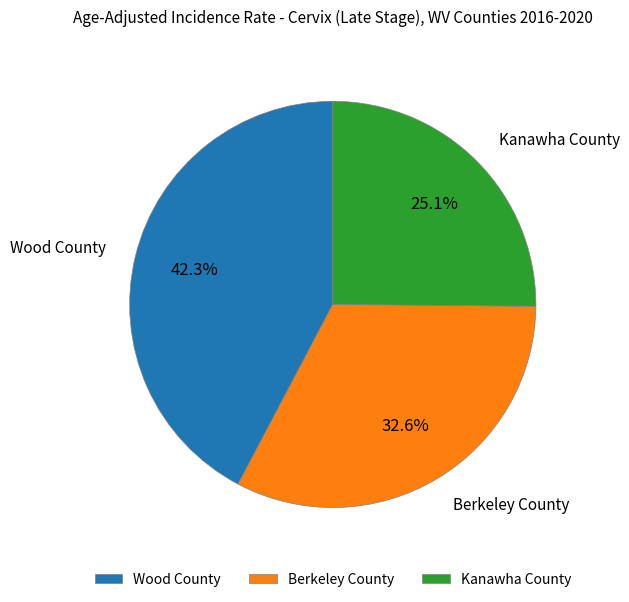

What percentage is the Kanawha County slice, to the nearest percent?

25%